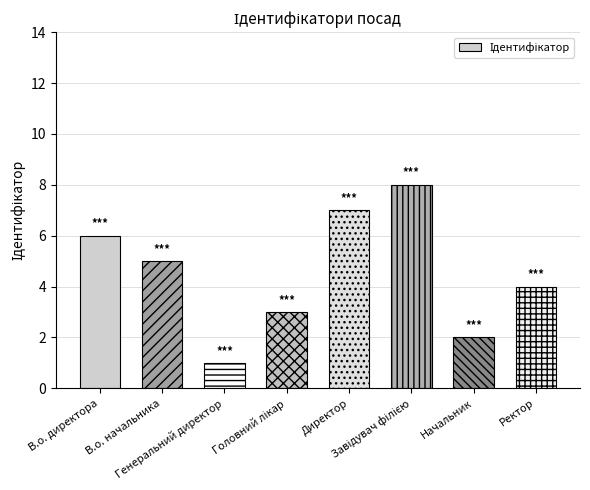

What is the maximum value shown in the chart?

8